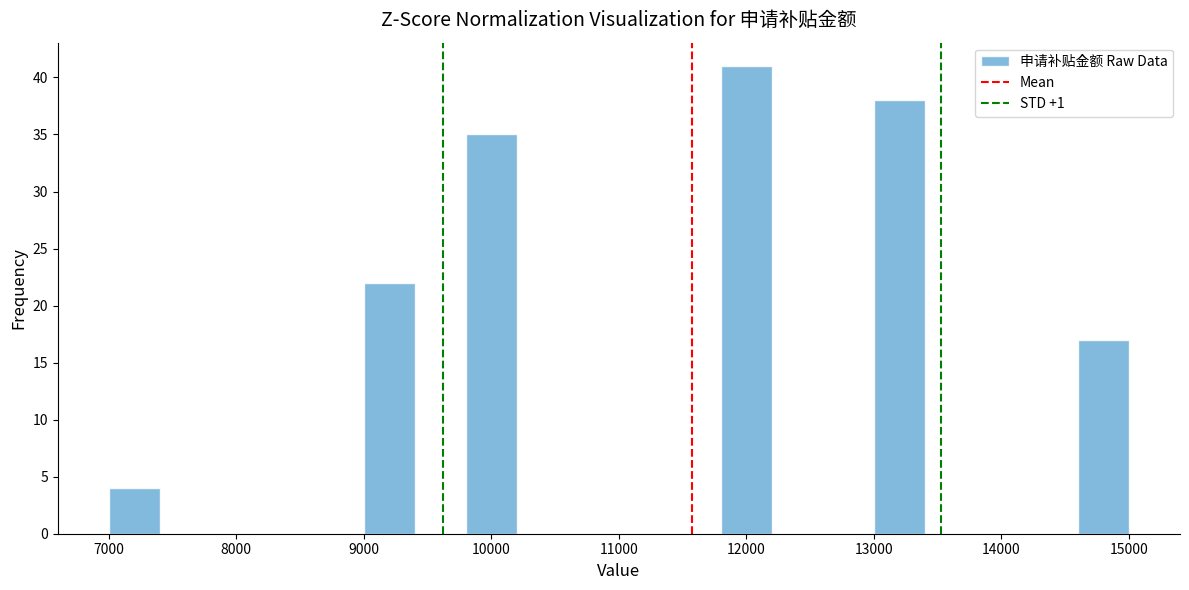

Reading left to right, transcribe this chart: for each bar, give the range it covers on the x-axis and its height. The values are not printed on the chart, so give them approximately, as read against the axis.

7000 to 7400: 4
7400 to 7800: 0
7800 to 8200: 0
8200 to 8600: 0
8600 to 9000: 0
9000 to 9400: 22
9400 to 9800: 0
9800 to 10200: 35
10200 to 10600: 0
10600 to 11000: 0
11000 to 11400: 0
11400 to 11800: 0
11800 to 12200: 41
12200 to 12600: 0
12600 to 13000: 0
13000 to 13400: 38
13400 to 13800: 0
13800 to 14200: 0
14200 to 14600: 0
14600 to 15000: 17